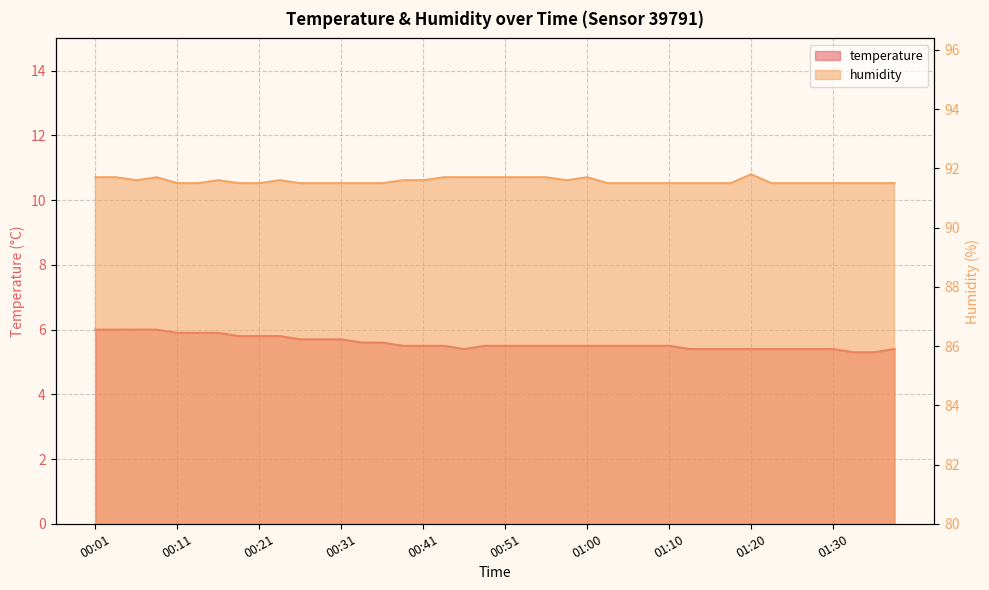

What is the total value across all series at 00:48?

97.2